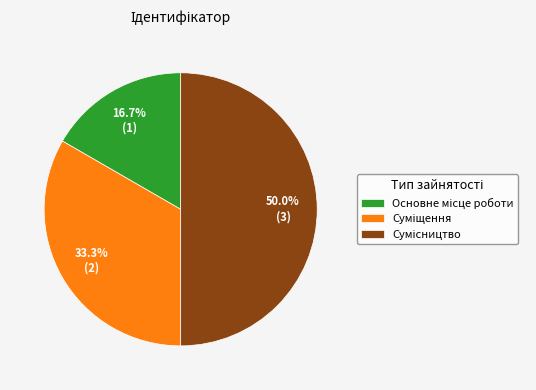

Is there a majority slice in this chart?

No